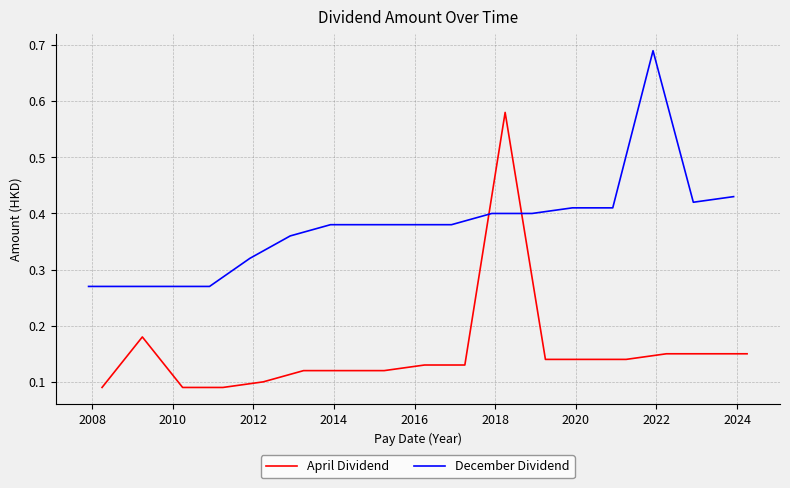

Which series has the largest total across all categories?

December Dividend